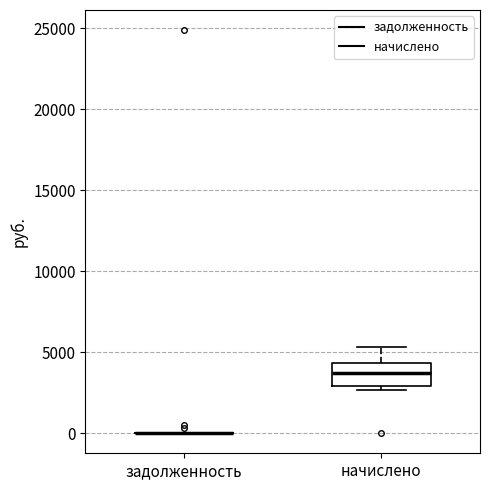

Reading left to right, transcribe this box plot: for each box, give where its median line is, the range the box spans, and where its two whiskers end, as read against the y-axis. The values are not printed on the chart, so give them approximately, as read against the axis.

задолженность: box collapsed to a line at 0, whiskers 0 to 0
начислено: median 3500, box 3000 to 4500, whiskers 2500 to 5500